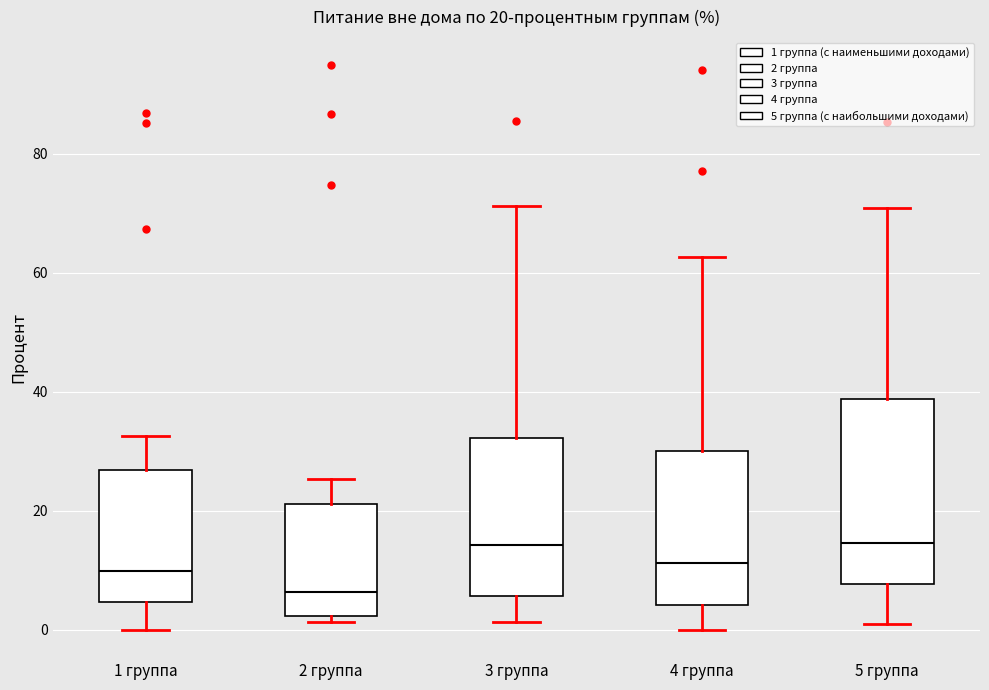

Which box is the tallest, from its lower edge to its upper edge?

5 группа